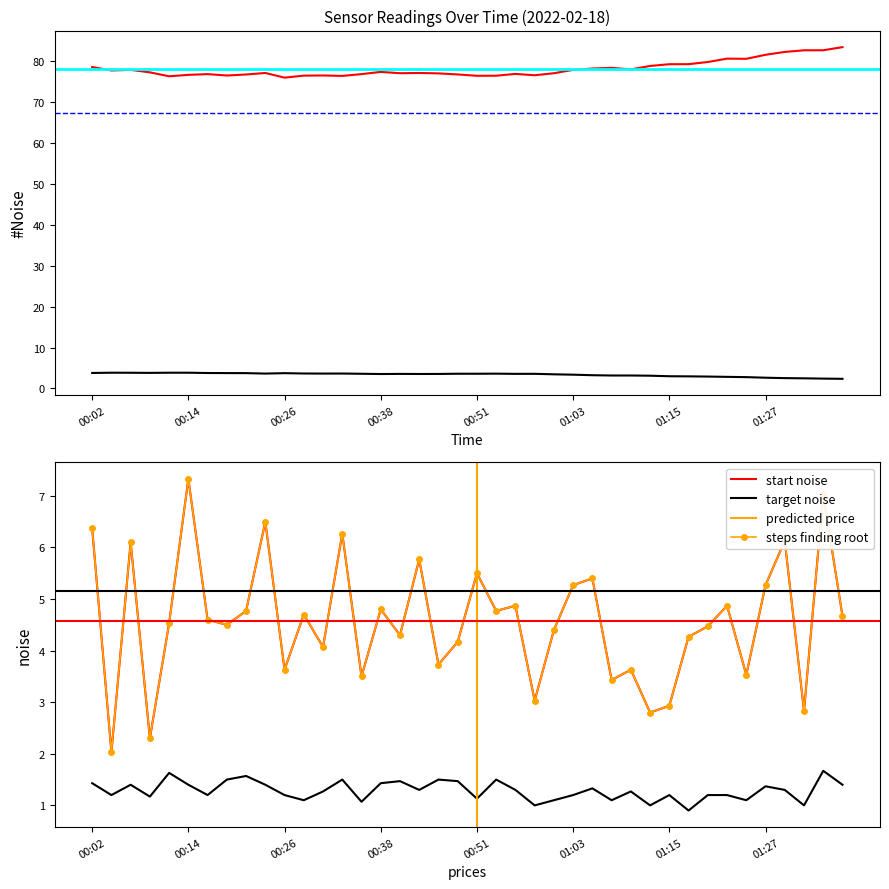

At which label does SDS_P2 reach its peak?

01:35